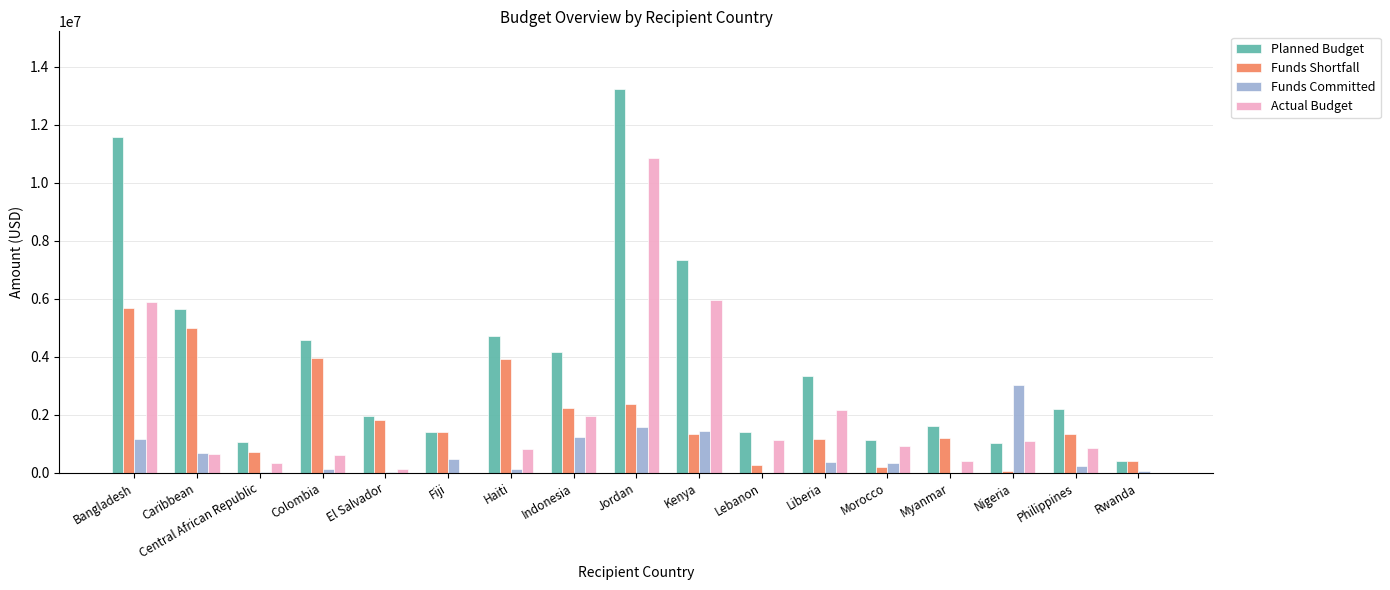

At which category is the sum across all series the highest?

Jordan